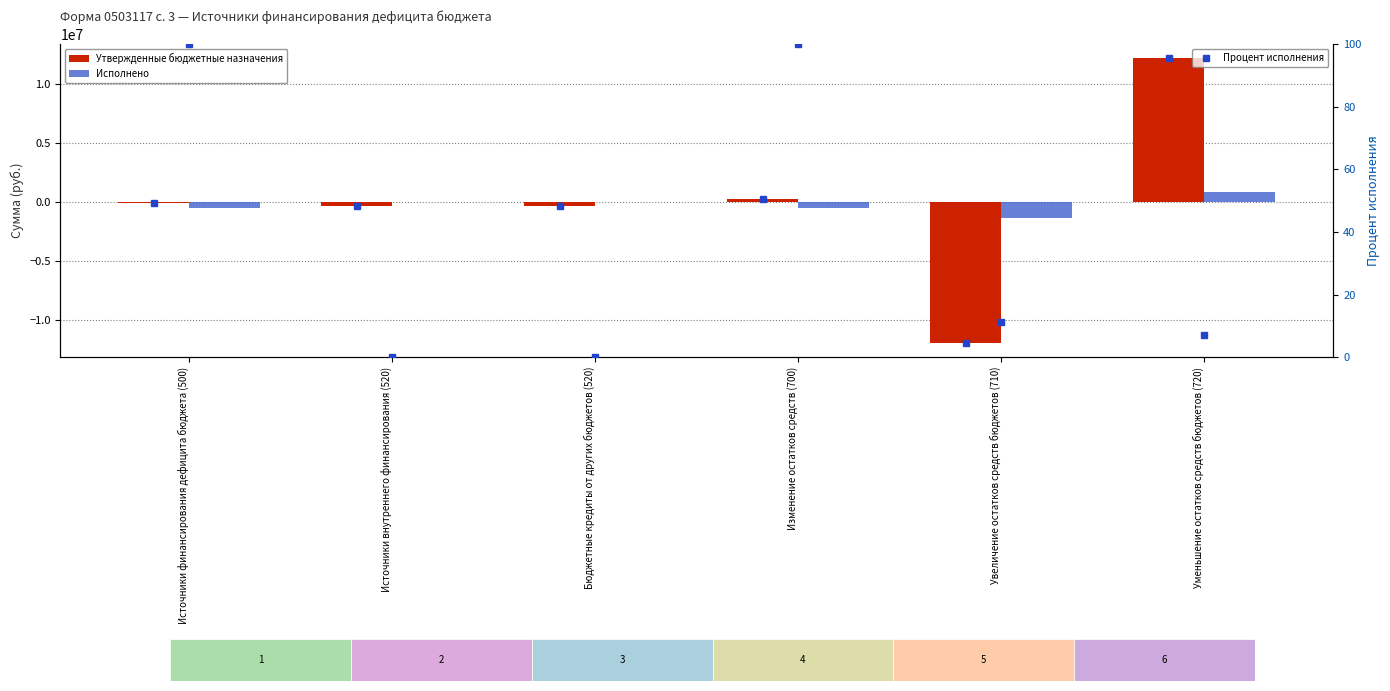

Which label corresponds to the largest value in the chart?

Уменьшение остатков средств бюджетов (720)